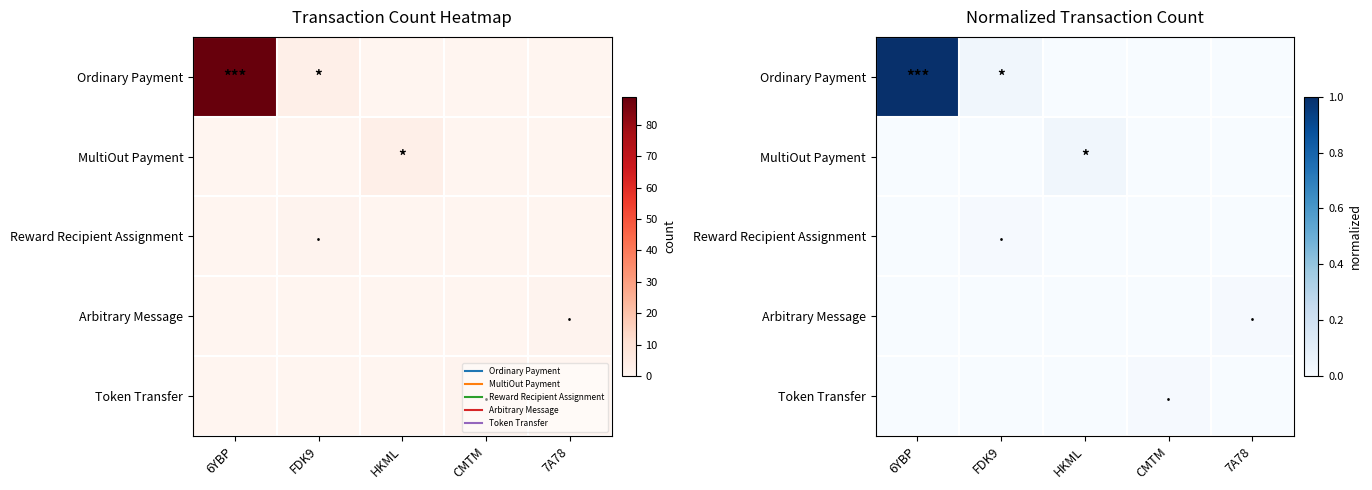

At 7A78, list the series in order from smallest to largest.

Ordinary Payment, MultiOut Payment, Reward Recipient Assignment, Token Transfer, Arbitrary Message